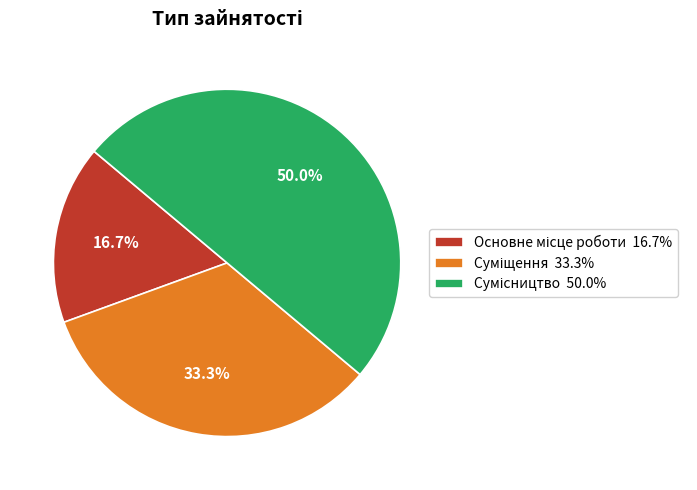

What is the total percentage of Основне місце роботи and Сумісництво?

66.7%